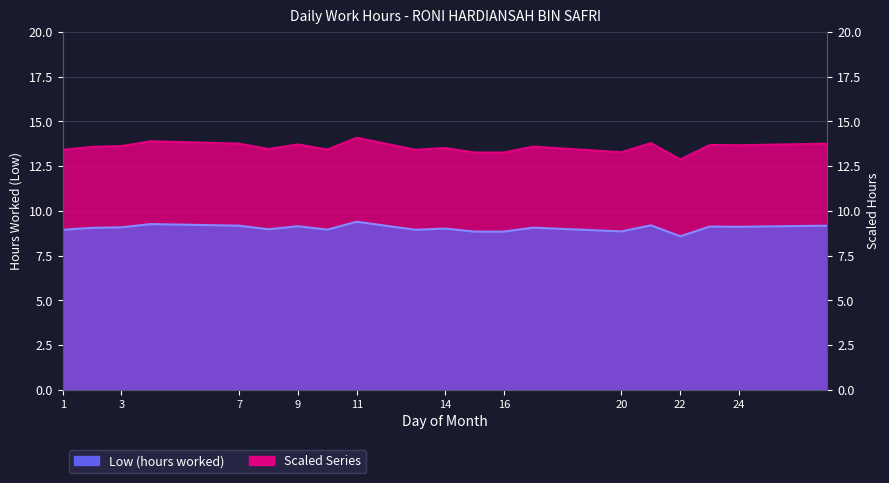

What is the difference between the highest and lowest values at 27?

4.6